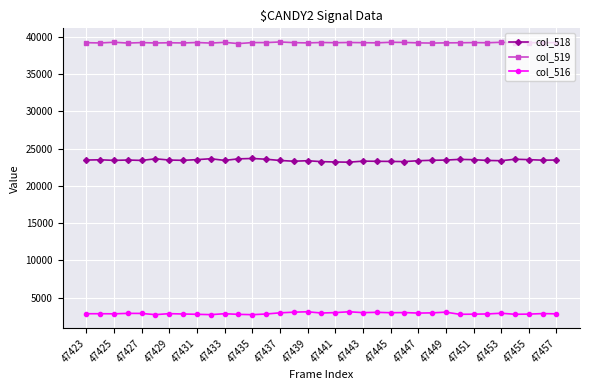

Rank the series by their average value, from highest to lowest.

col_519, col_518, col_516